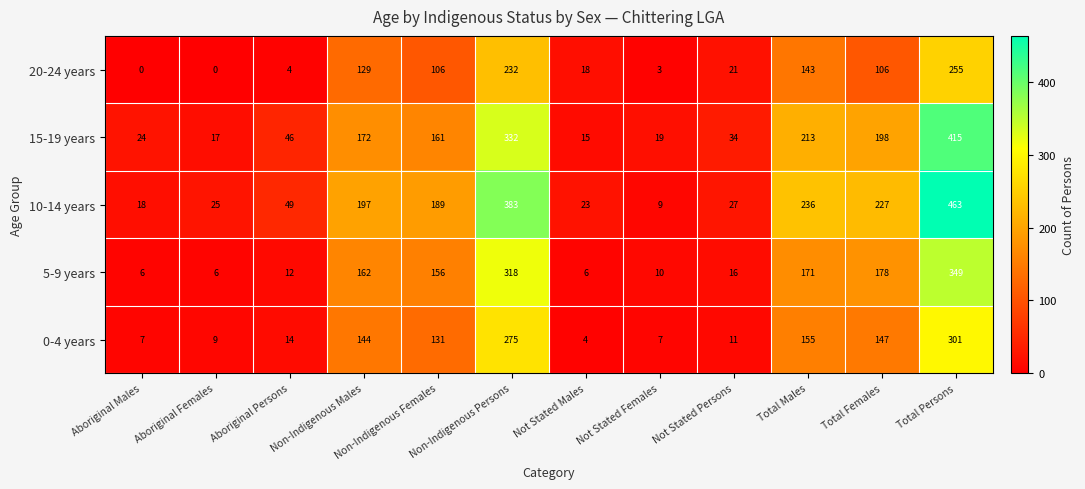

The value of 5-9 years at Total Males is 171. True or false?

True